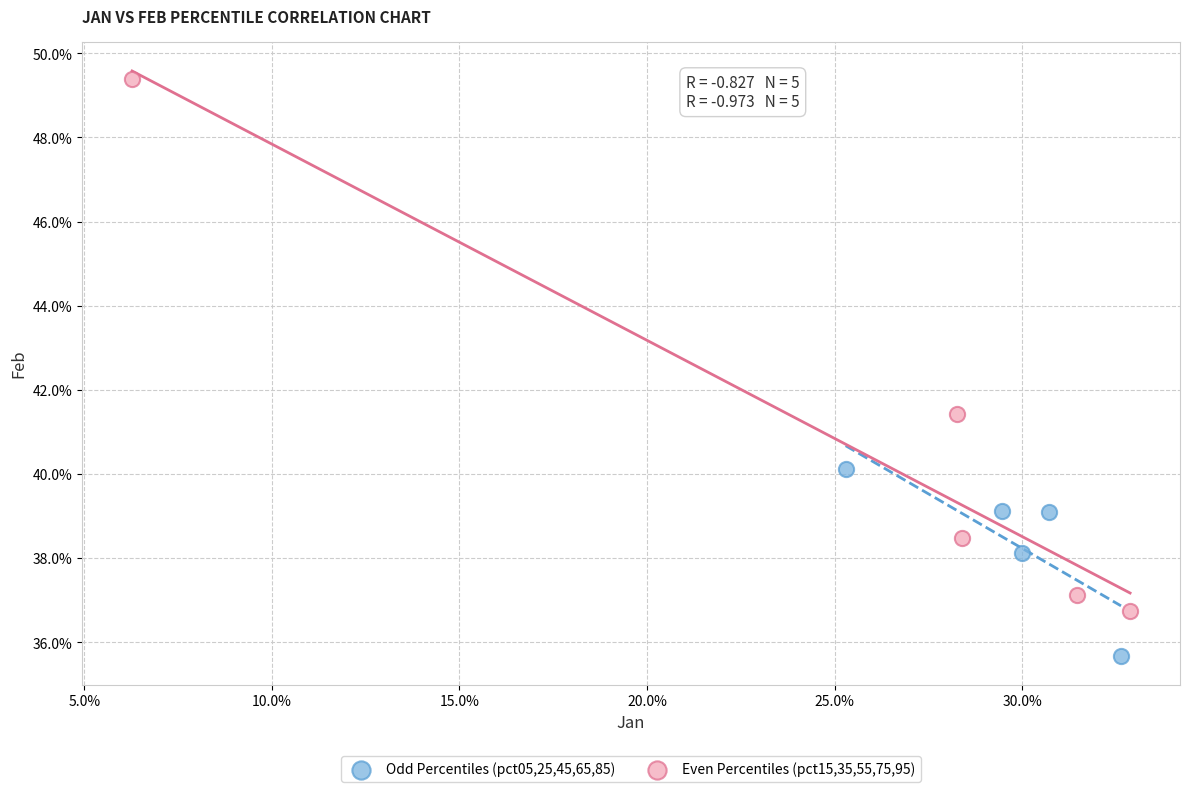

Which series has the largest Y range (max minus min)?

Even Percentiles (pct15,35,55,75,95)